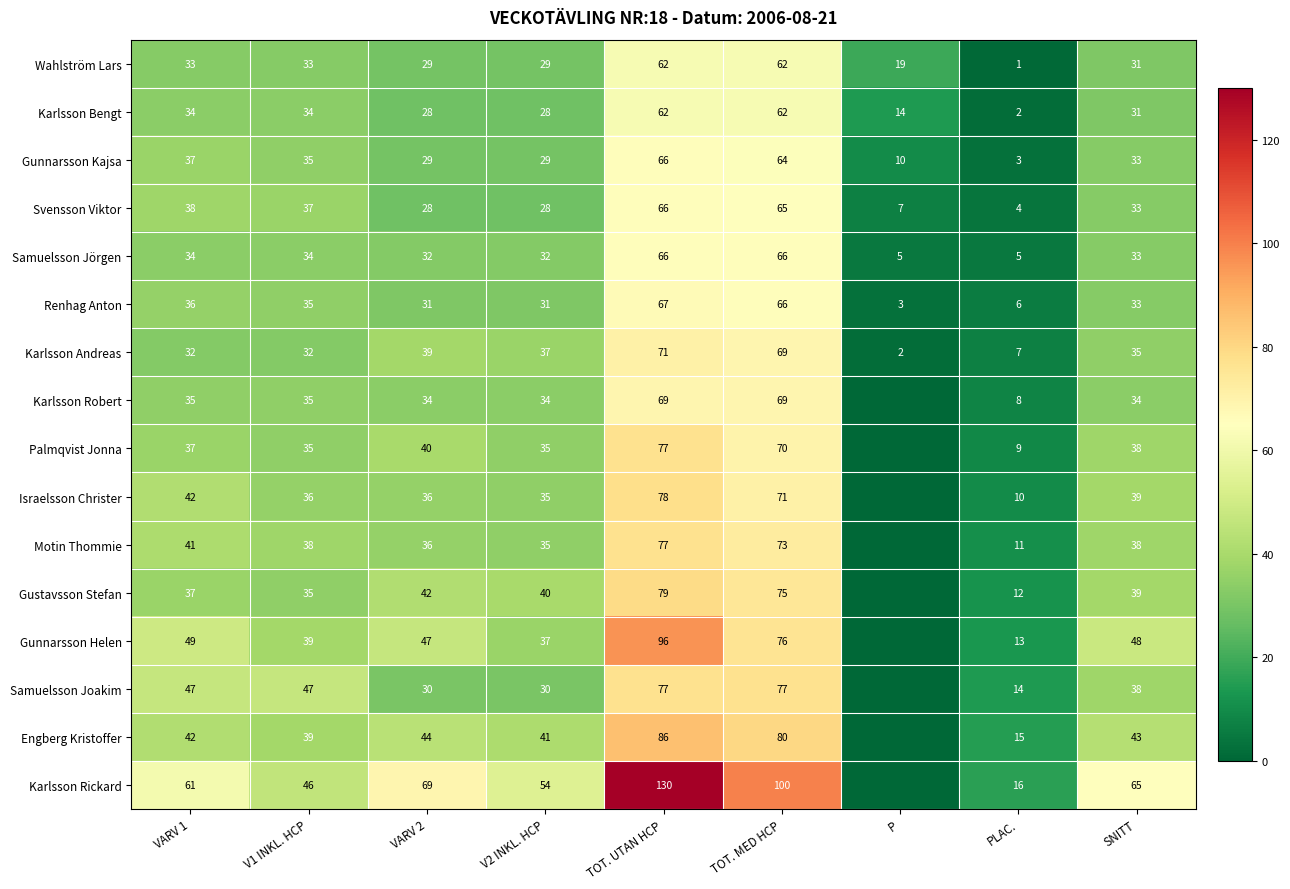

What is the difference between the highest and lowest values at VARV 2?

41